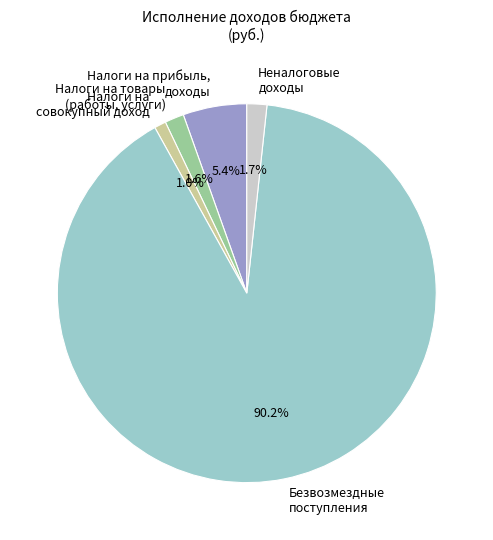

Is the sum of Безвозмездные поступления and Налоги на совокупный доход greater than half?

Yes